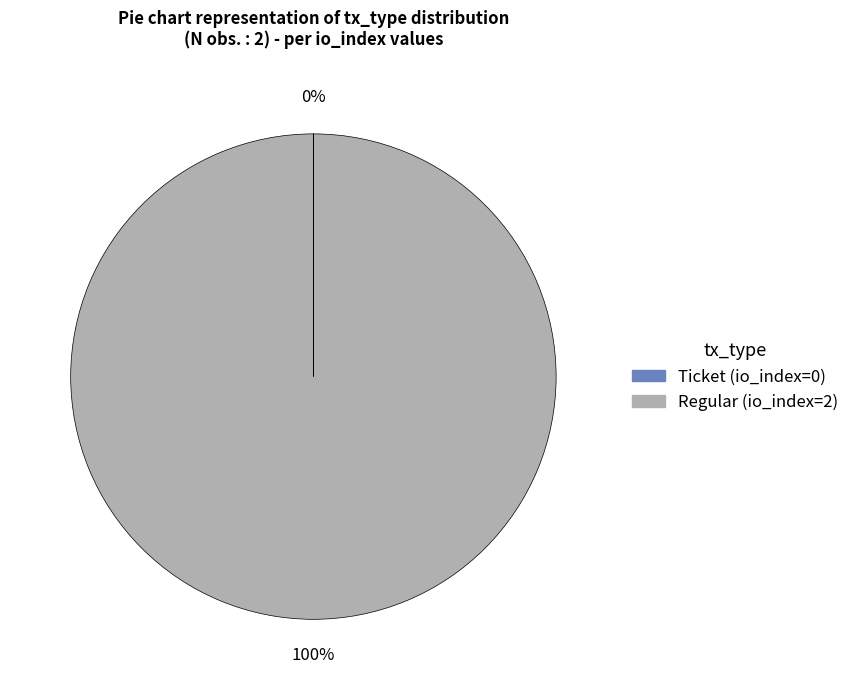

Which category accounts for the majority?

Regular